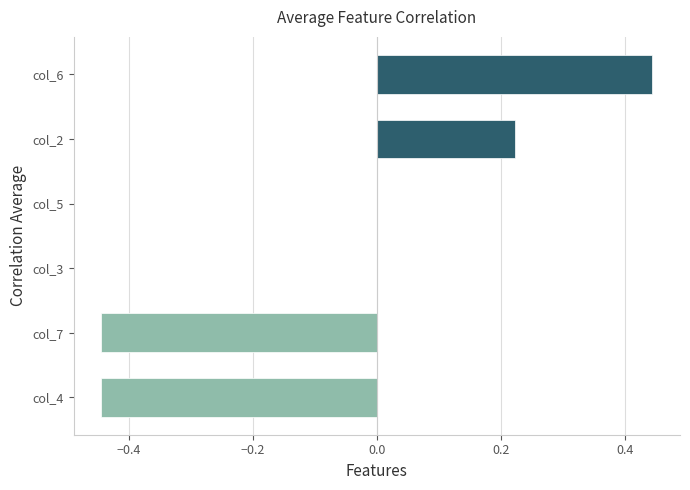

Is it true that the value at col_6 is 0.7?

False